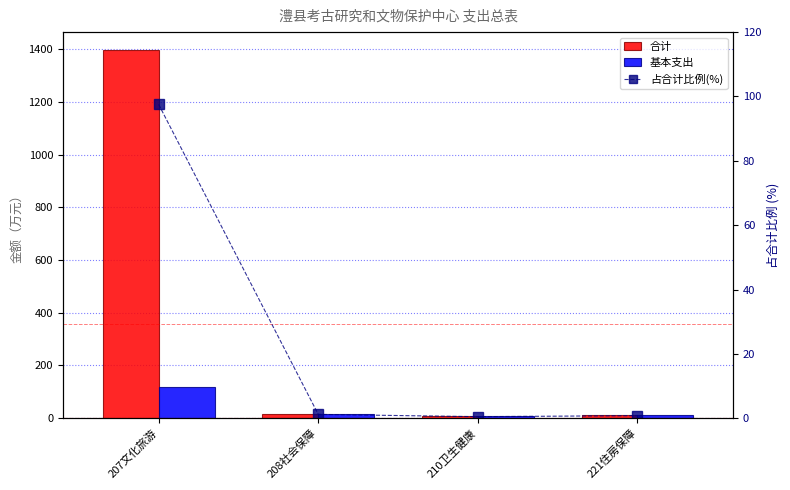

What is the difference between the maximum and minimum values in the 合计 series?

1387.7